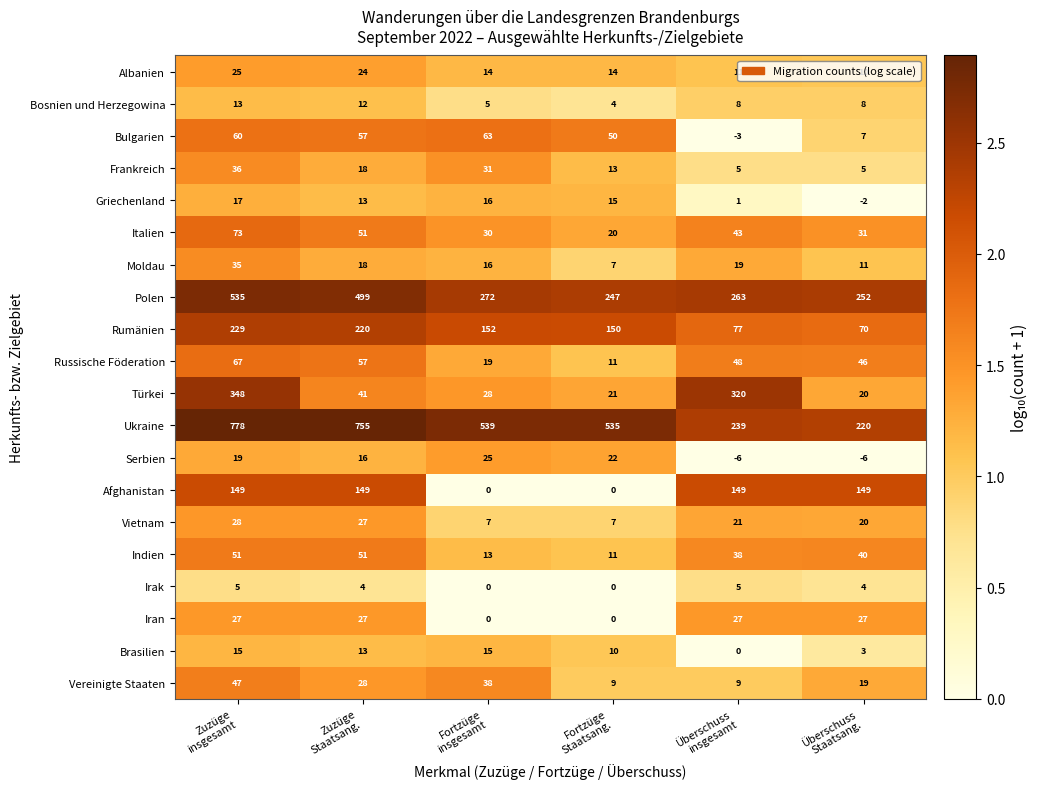

What is the maximum value for Ukraine?

778